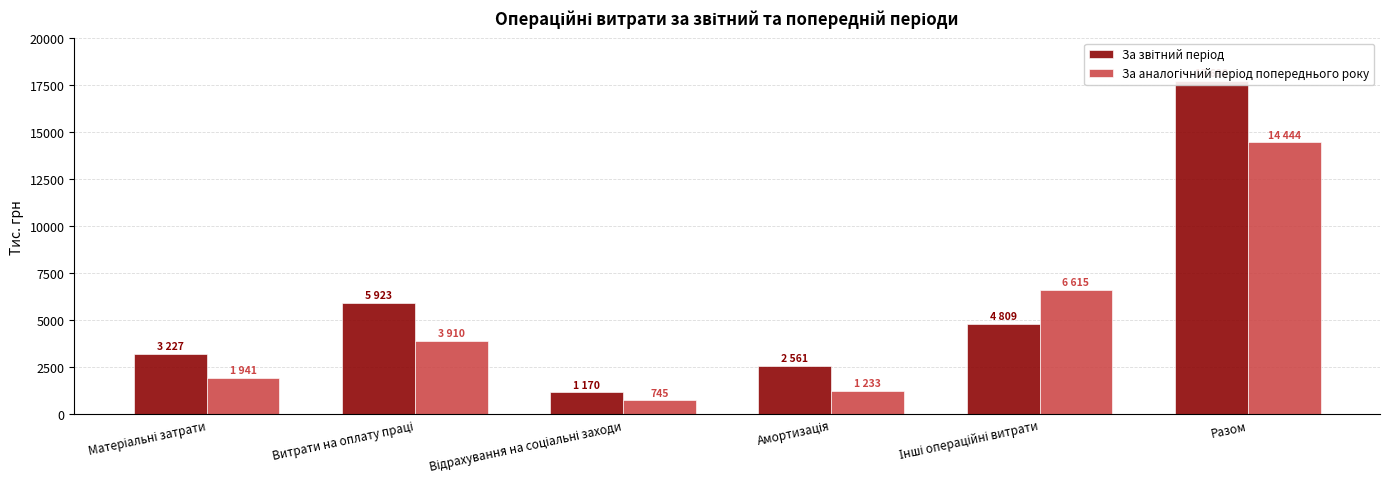

List the series in order of their peak value, highest first.

За звітний період, За аналогічний період попереднього року